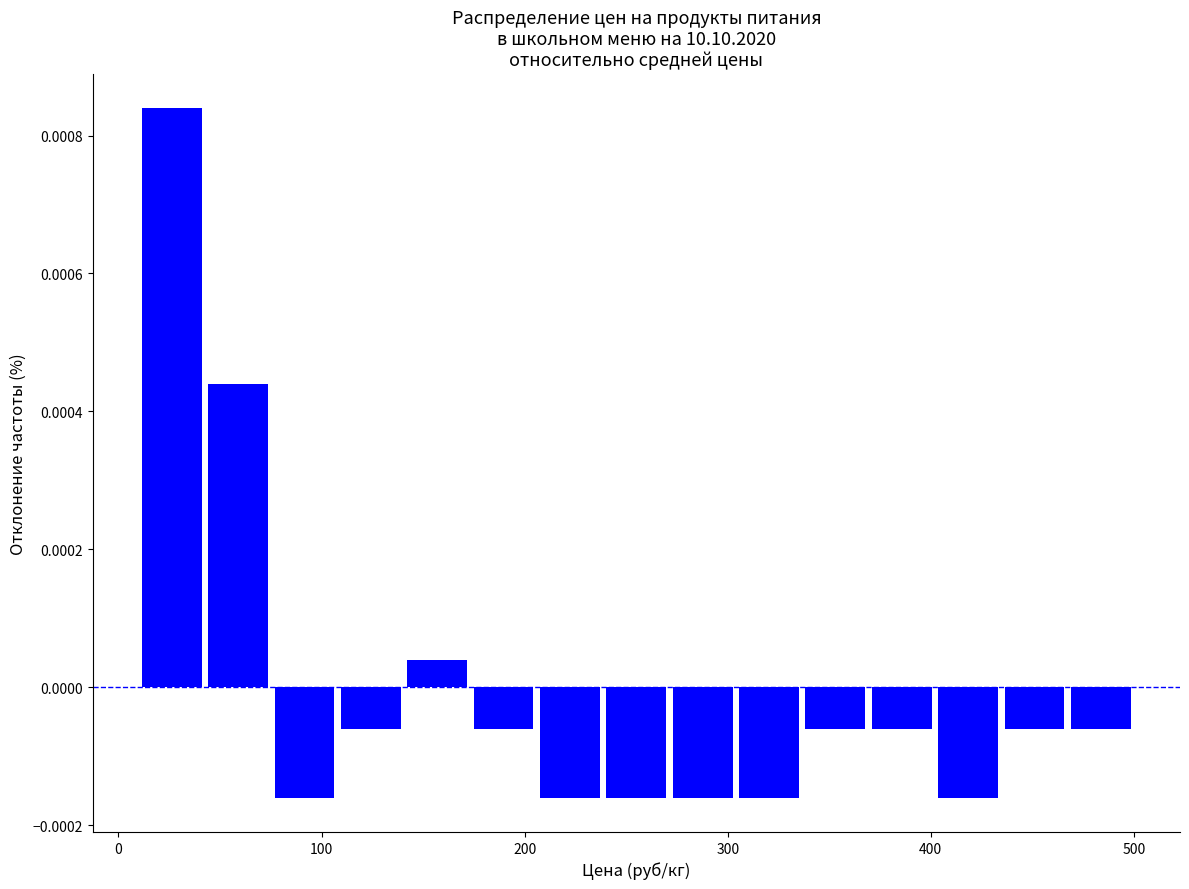

Read against the x-axis, roughly where is the centre of the tallest bar?

30